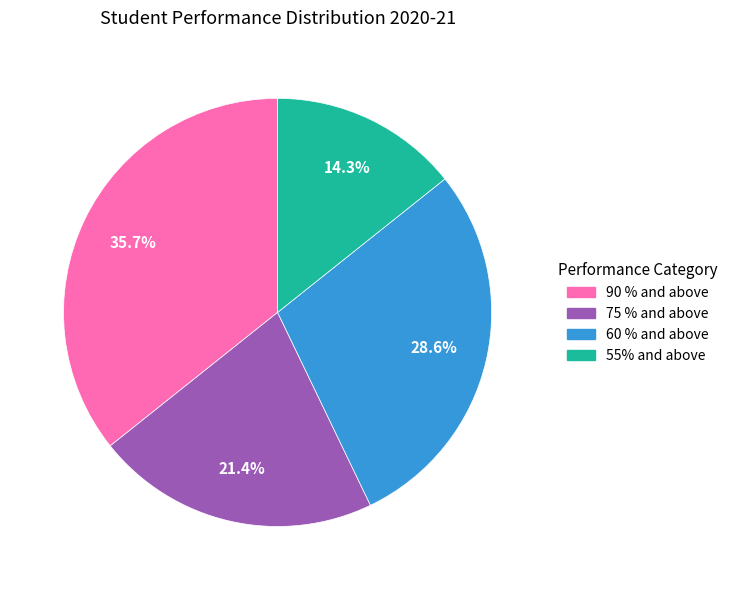

What is the ratio of the value at 55% and above to the value at 75 % and above?

0.7